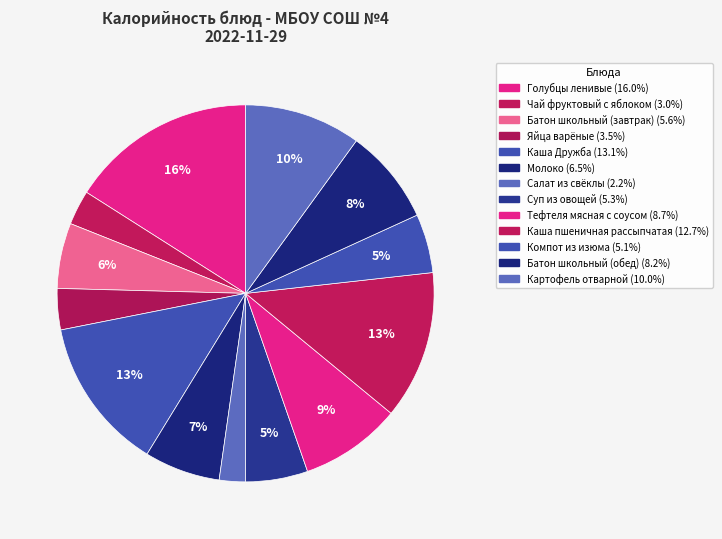

How many slices are in this pie chart?

13